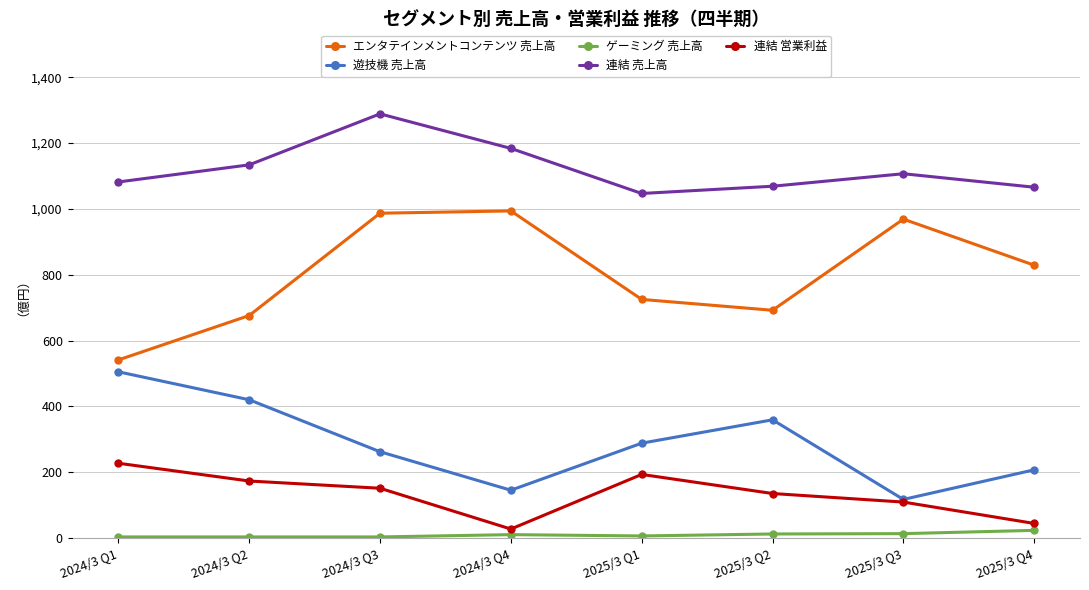

What is the total value across all series at 2025/3 Q1?

2259